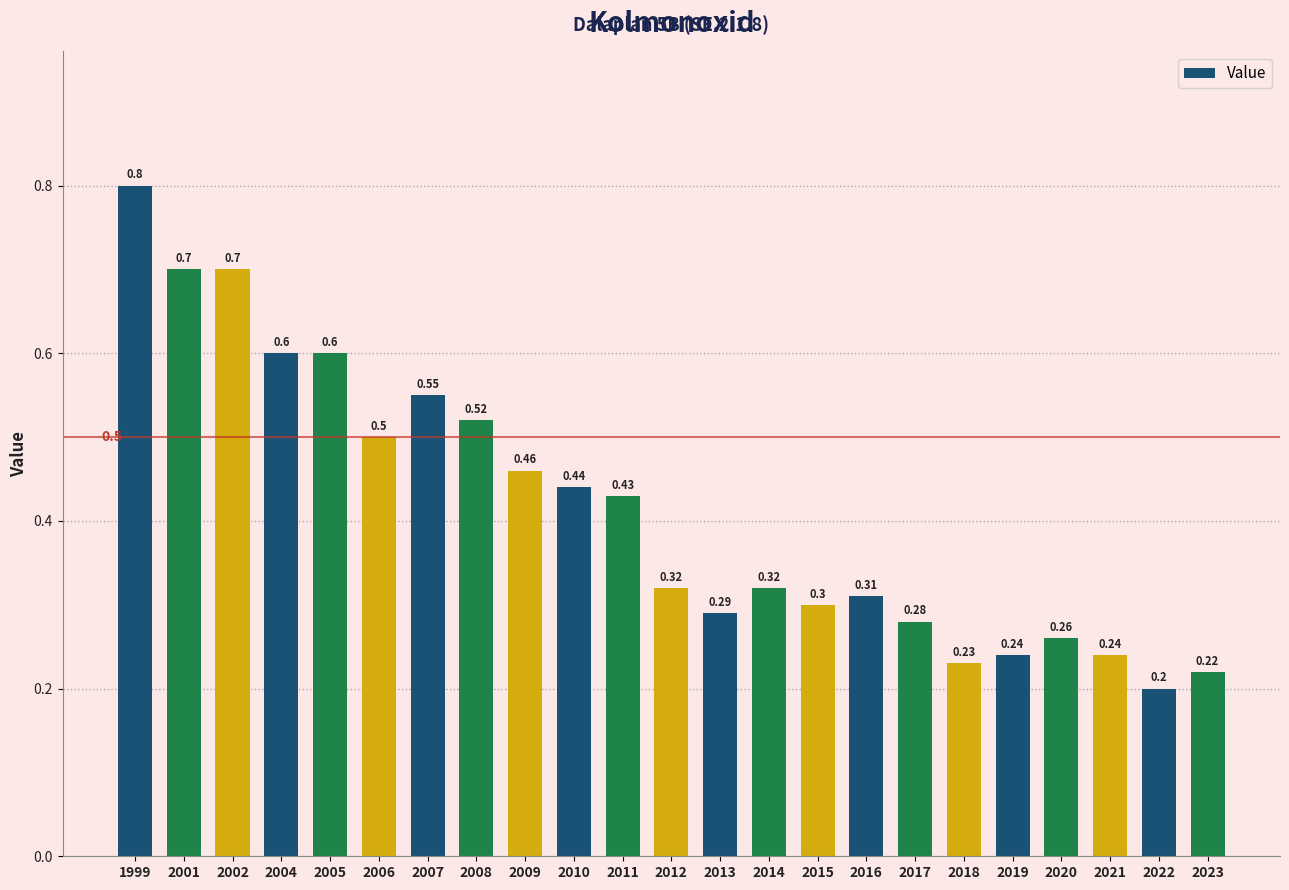

How many series are shown in this chart?

1